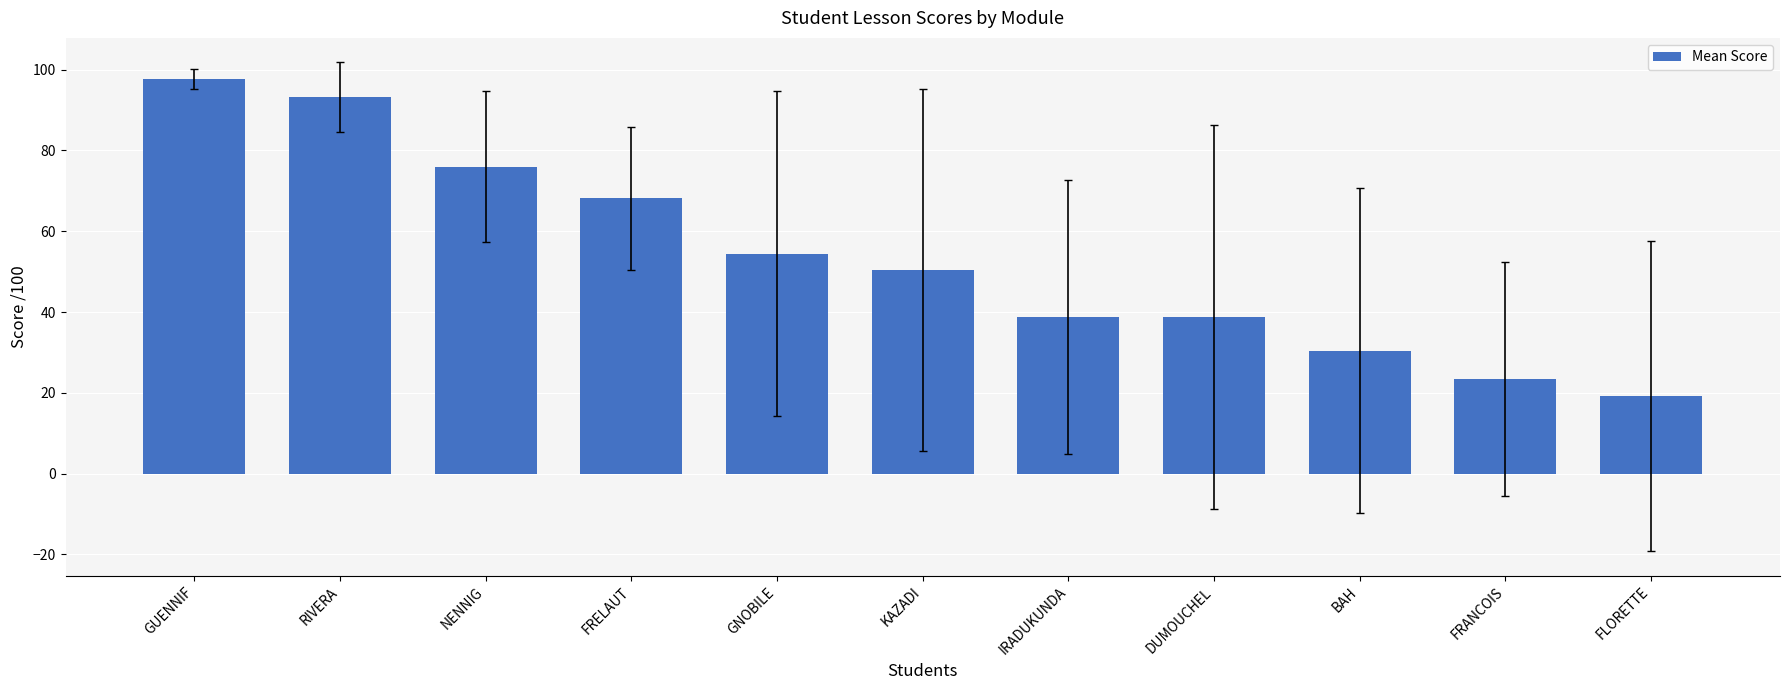

Count the number of data series in this chart.

1